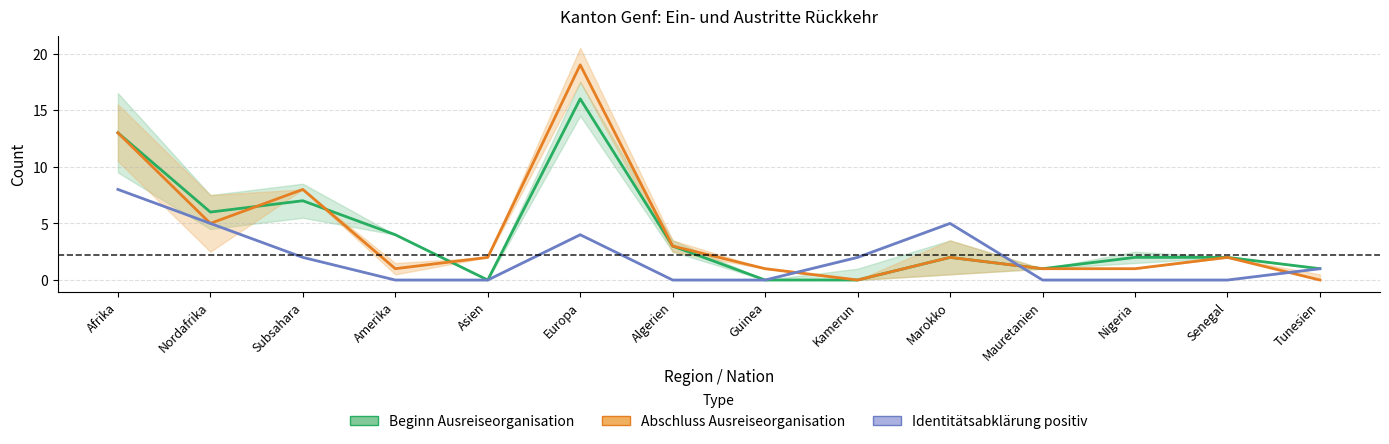

How many categories are shown in the chart?

14